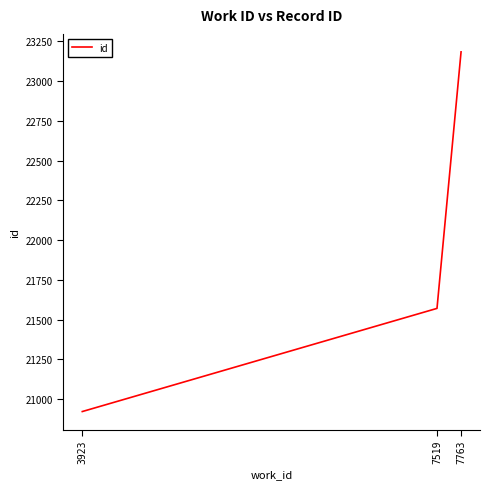

True or false: the data shows 13459 at 7519.

False